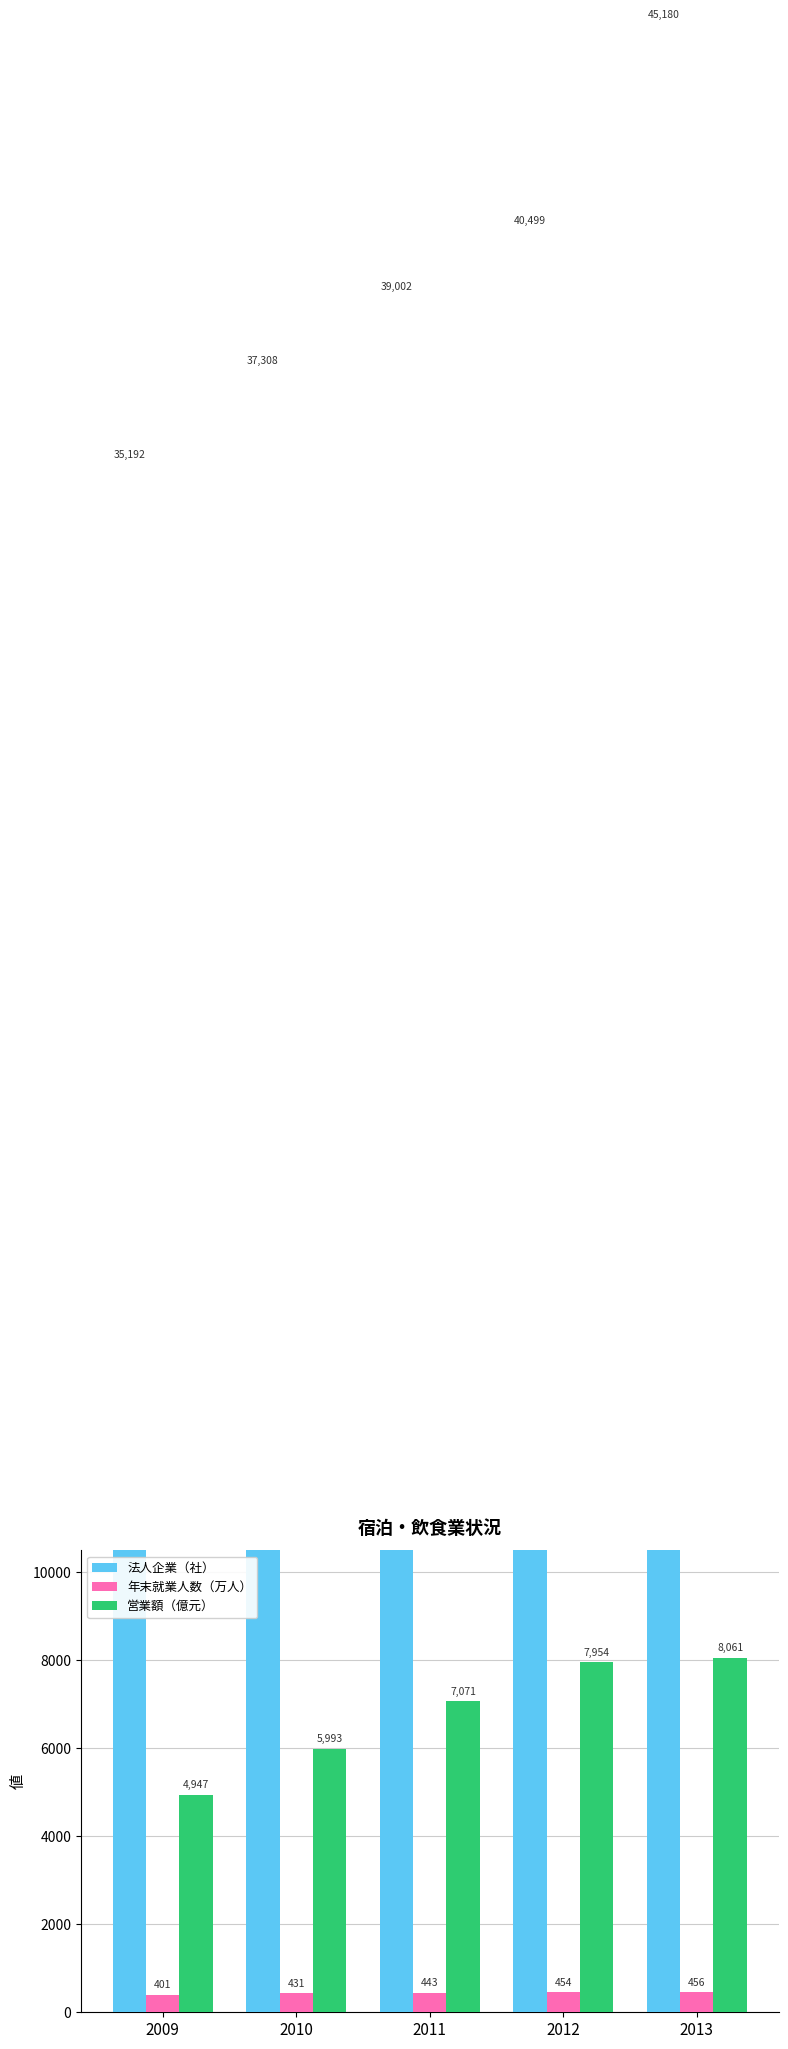

Reading left to right, list all the values displayed in this chart.

法人企業（社）: 35192.0	37308.0	39002.0	40499.0	45180.0
年末就業人数（万人）: 400.7	431.1	443.5	454.5	456.2
営業額（億元）: 4947.1	5993.0	7070.9	7954.3	8061.3